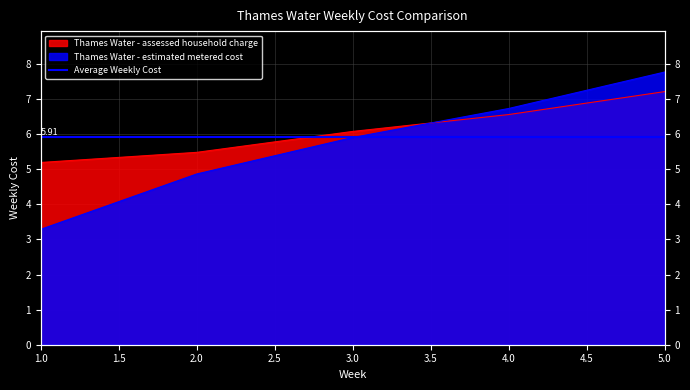

How many lines are shown in the chart?

2